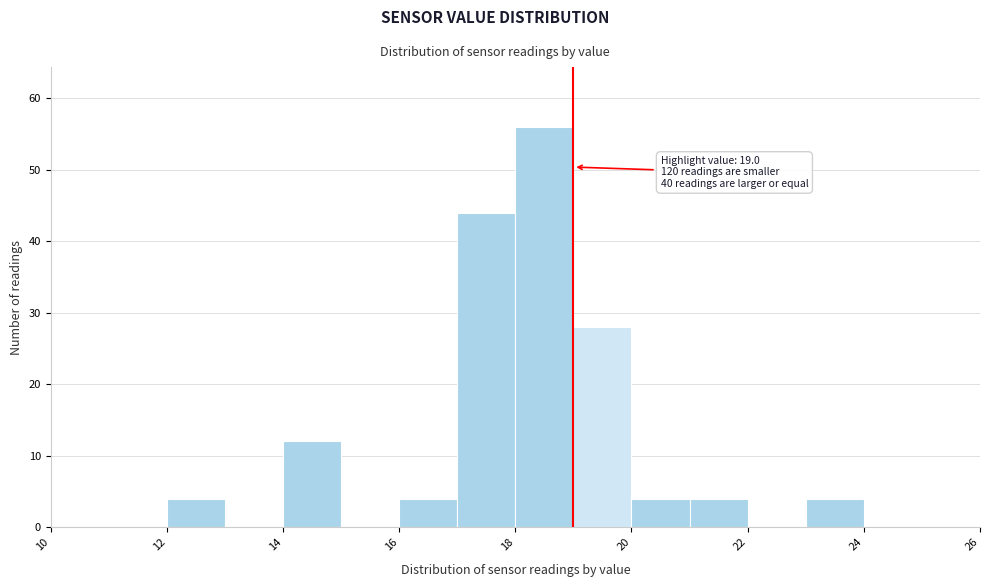

Which range on the x-axis has the tallest bar?

18 to 19